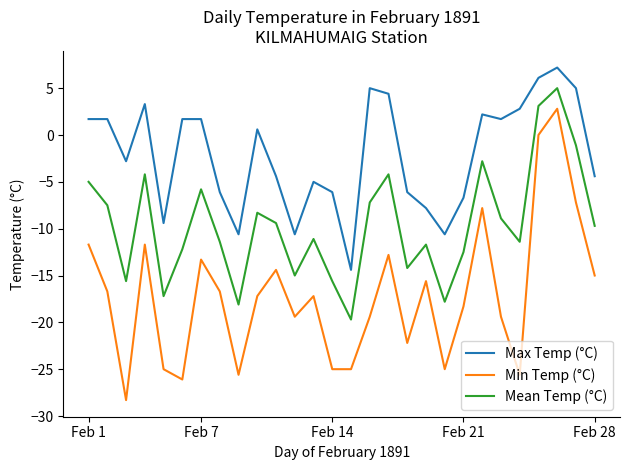

Which series has the widest spread of values?

Min Temp (°C)